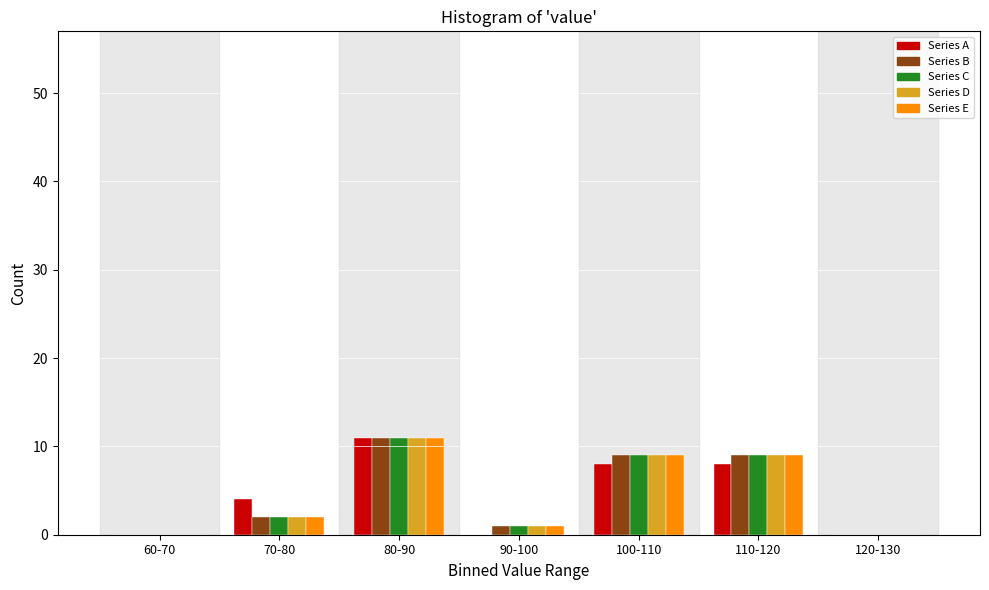

At which label is Series A closest to 5?

70-80